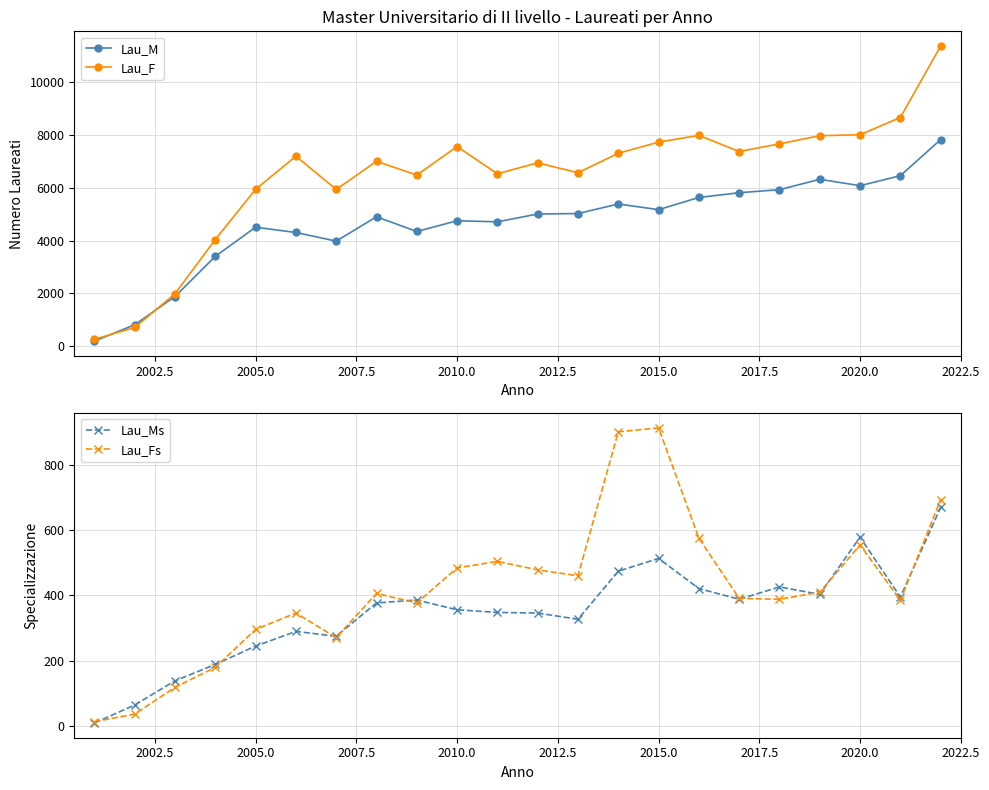

True or false: Lau_M and Lau_Fs intersect in this chart.

False